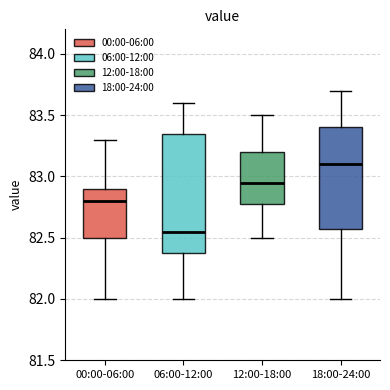

Reading left to right, read every box against the y-axis: the position of its median line, the range the box covers, and the ends of its whiskers. The values are not printed on the chart, so give them approximately, as read against the axis.

00:00-06:00: median 82.80, box 82.50 to 82.90, whiskers 82.00 to 83.30
06:00-12:00: median 82.55, box 82.40 to 83.35, whiskers 82.00 to 83.60
12:00-18:00: median 82.95, box 82.80 to 83.20, whiskers 82.50 to 83.50
18:00-24:00: median 83.10, box 82.60 to 83.40, whiskers 82.00 to 83.70